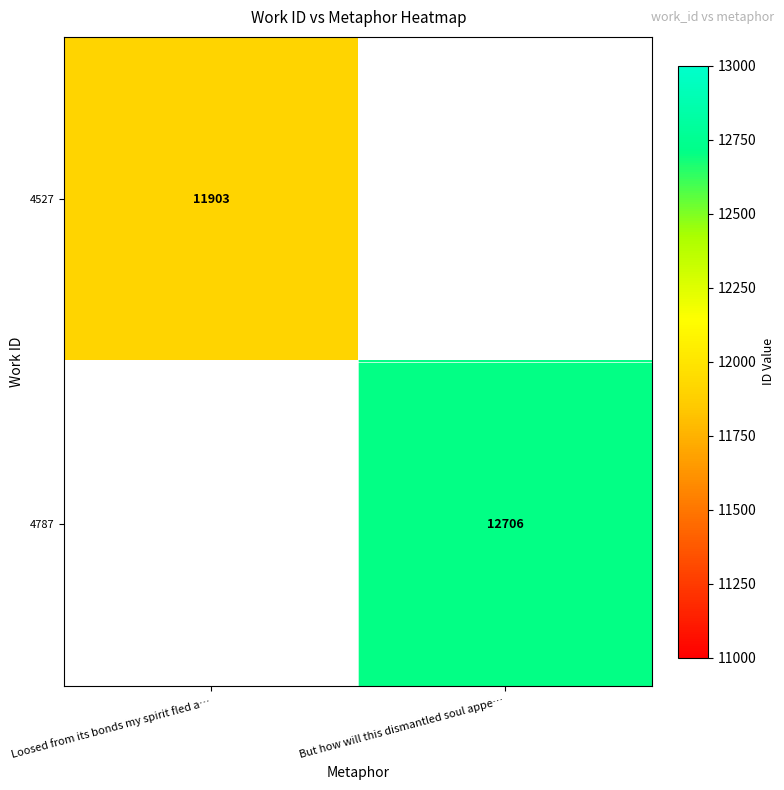

What is the greatest value displayed?

12706.0